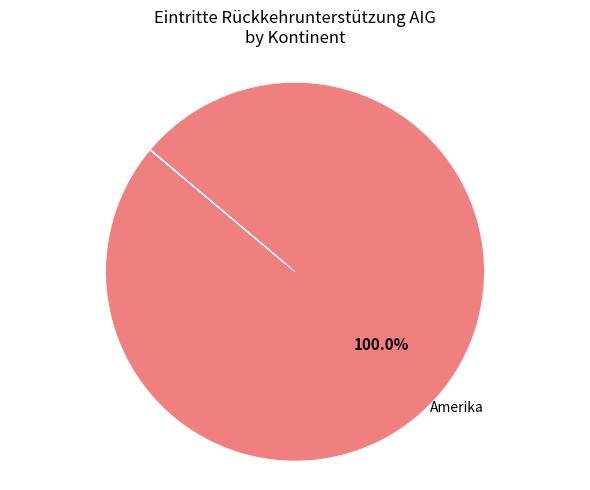

What is the majority slice?

Amerika